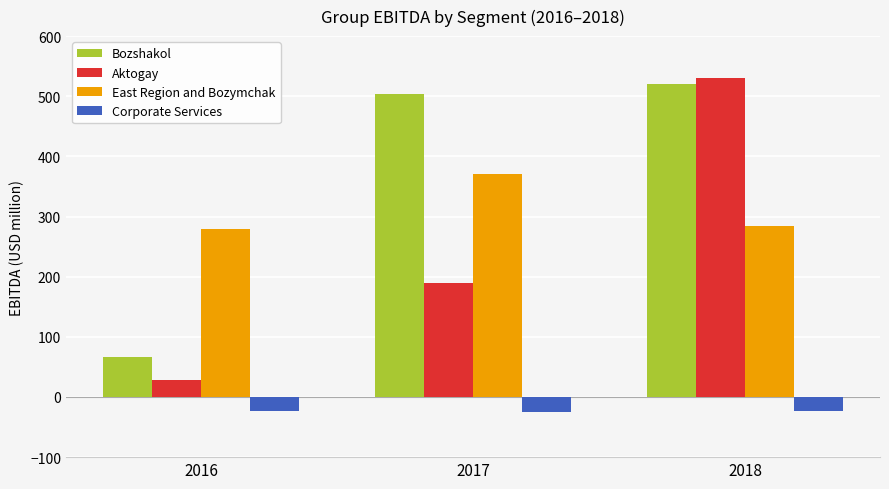

The East Region and Bozymchak series shows 93 at 2017. True or false?

False